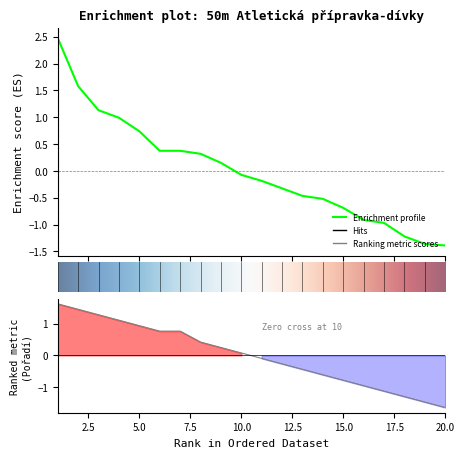

How many categories are shown in the chart?

20